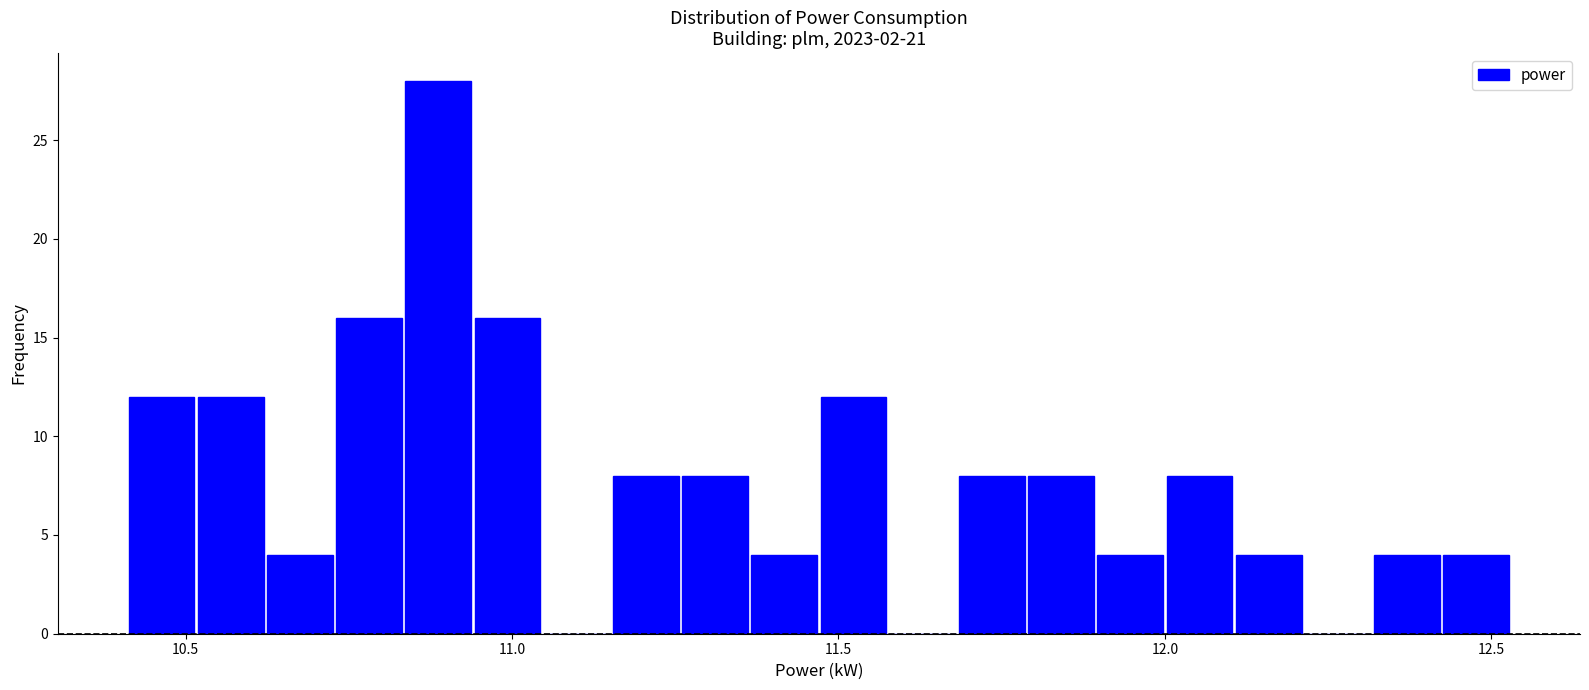

Around what value on the x-axis is the tallest bar? Give the approximate position of its centre, as read against the axis.

10.90